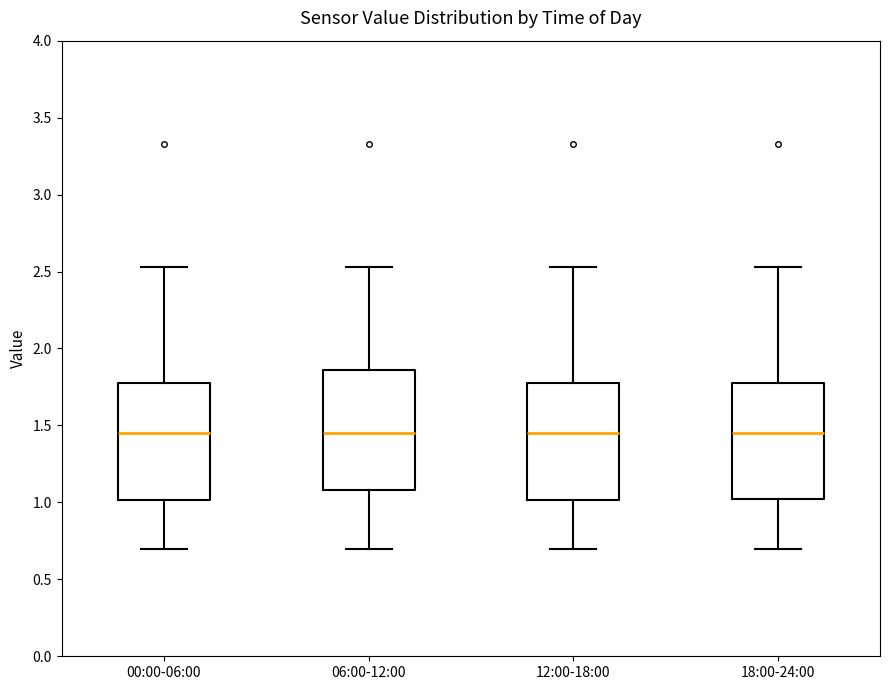

Reading left to right, transcribe this box plot: for each box, give where its median line is, the range the box spans, and where its two whiskers end, as read against the y-axis. The values are not printed on the chart, so give them approximately, as read against the axis.

00:00-06:00: median 1.45, box 1.00 to 1.80, whiskers 0.70 to 2.55
06:00-12:00: median 1.45, box 1.10 to 1.85, whiskers 0.70 to 2.55
12:00-18:00: median 1.45, box 1.00 to 1.80, whiskers 0.70 to 2.55
18:00-24:00: median 1.45, box 1.00 to 1.80, whiskers 0.70 to 2.55